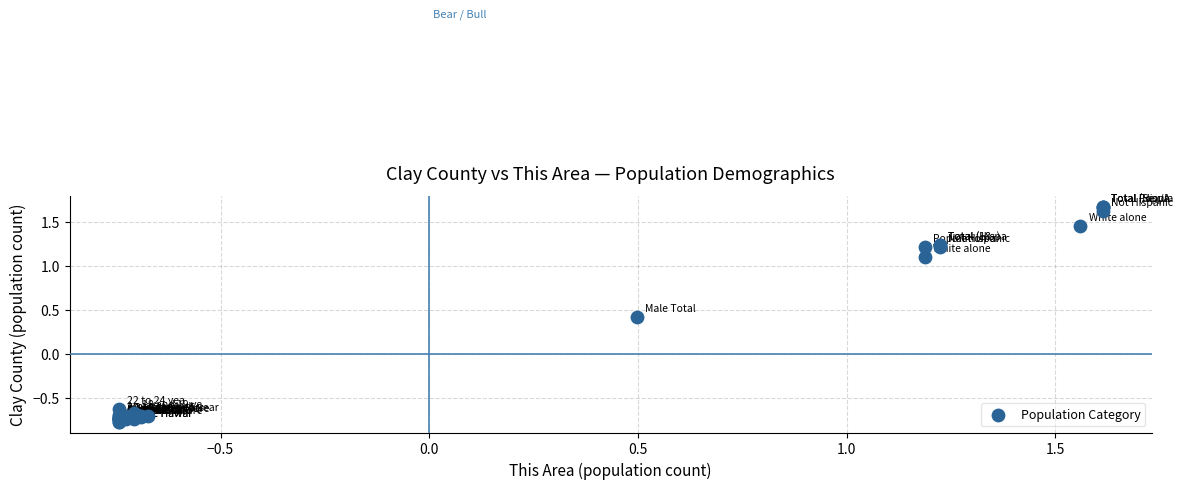

What Y value in the scatter plot is closest to 0?

0.4